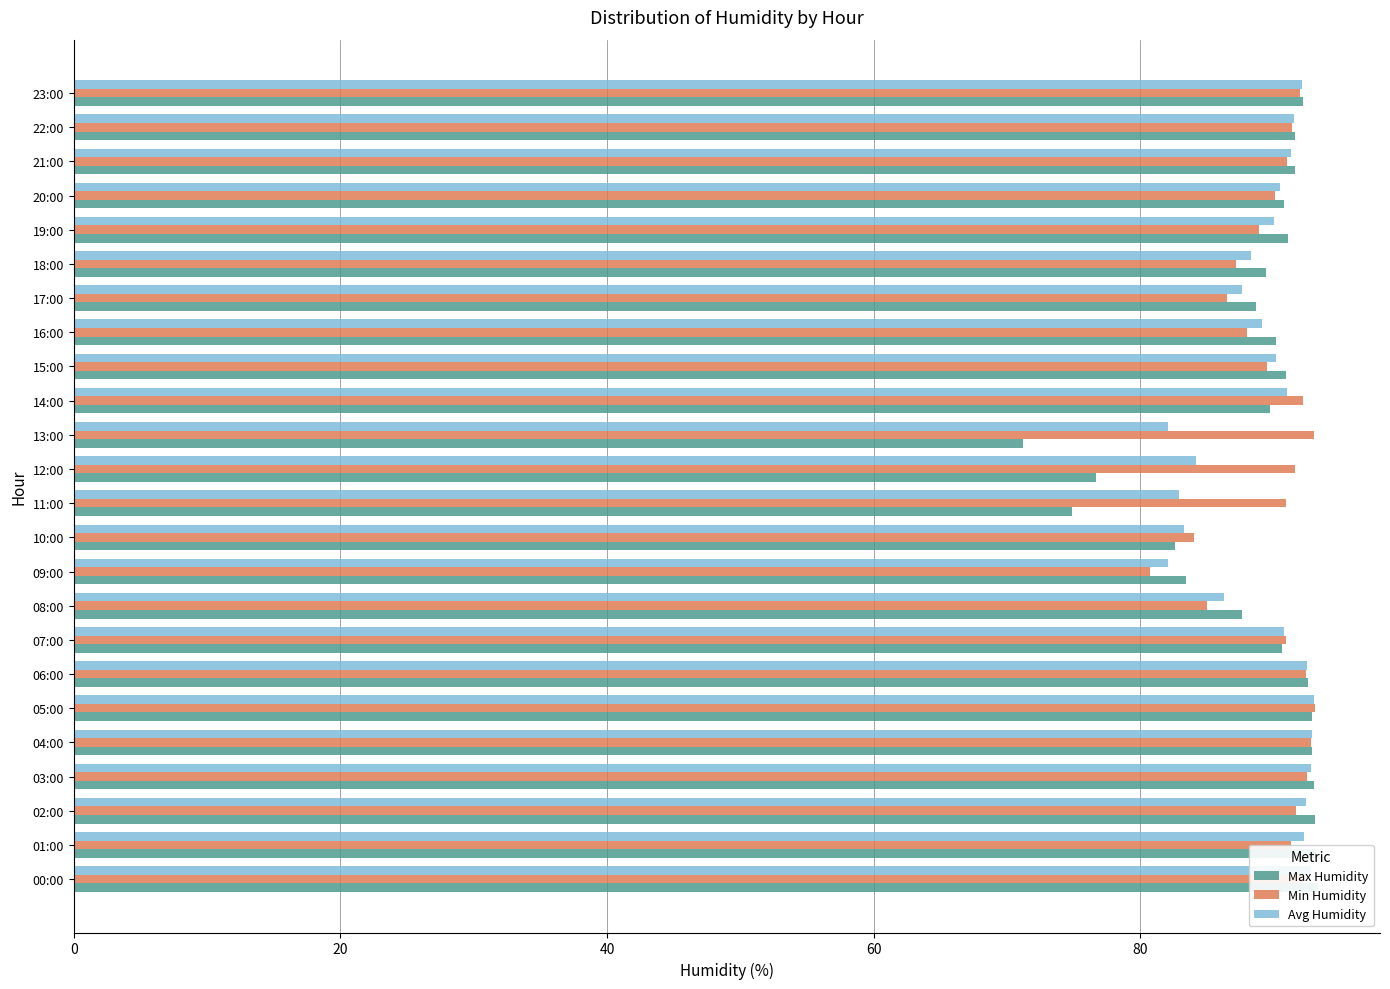

What is the value of the Min Humidity bar at the 14th from the left?

93.0